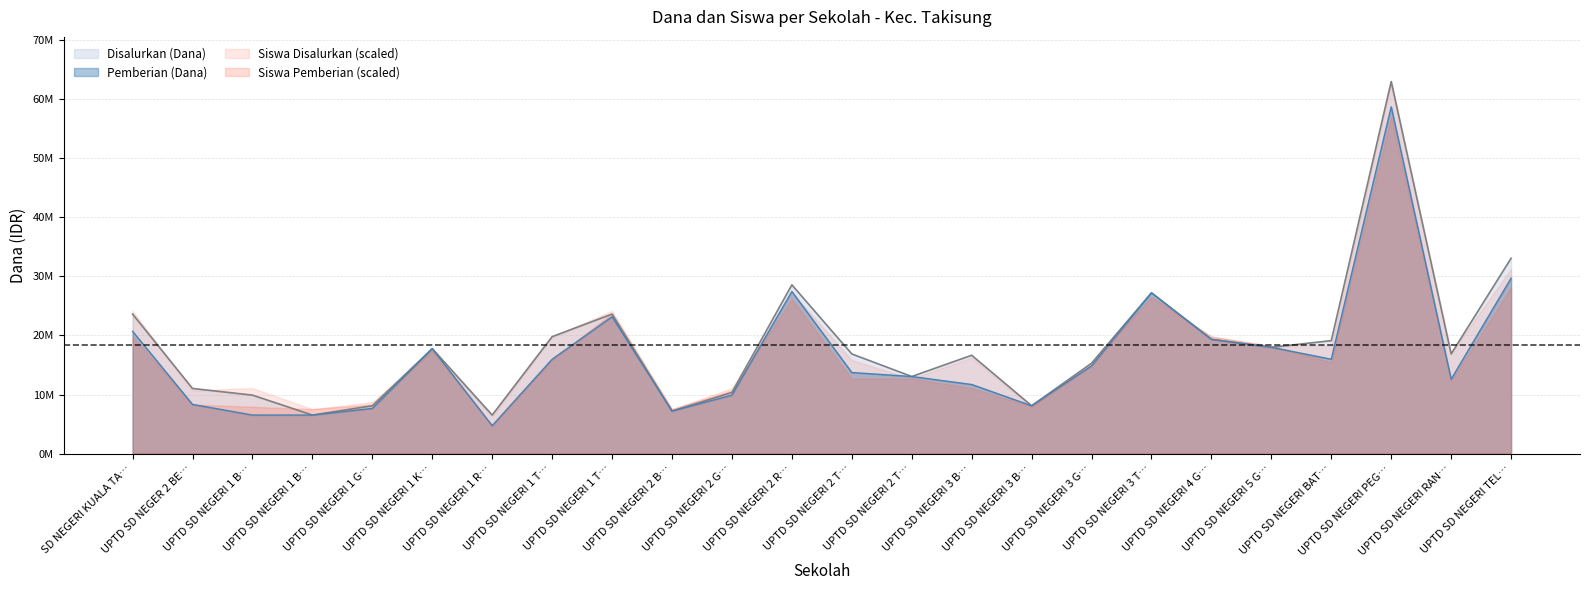

What is the smallest value displayed?

4725000